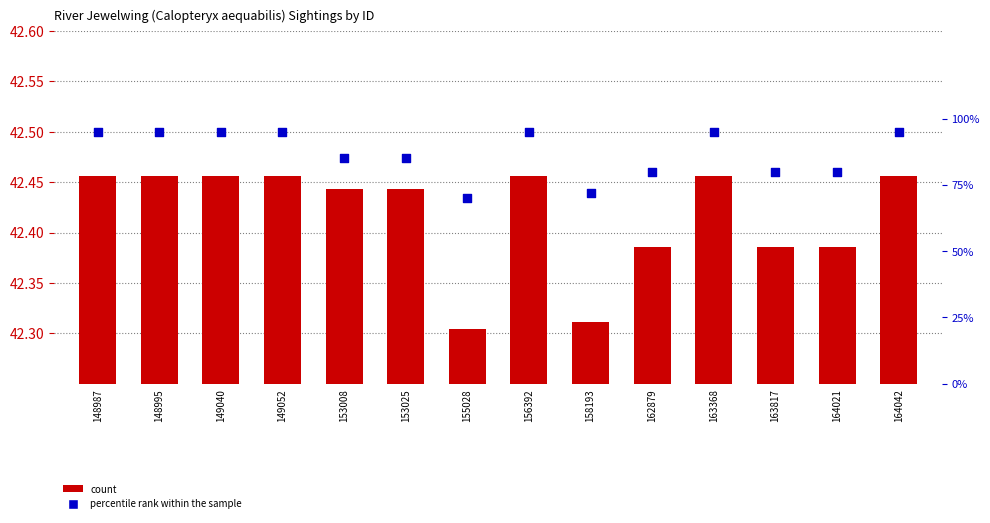

At which category is the sum across all series the highest?

148987